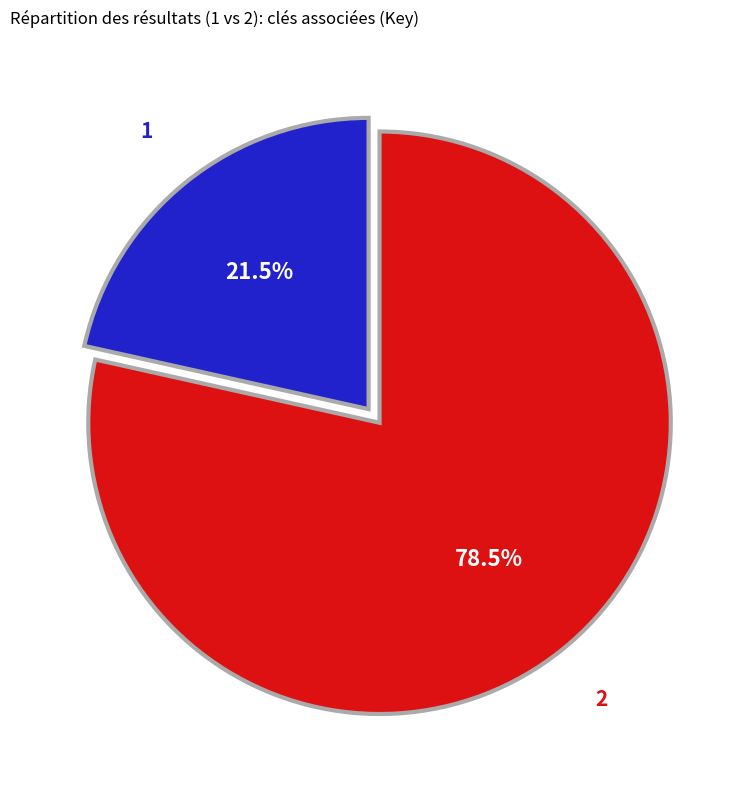

Which slice represents more than half of the pie?

2